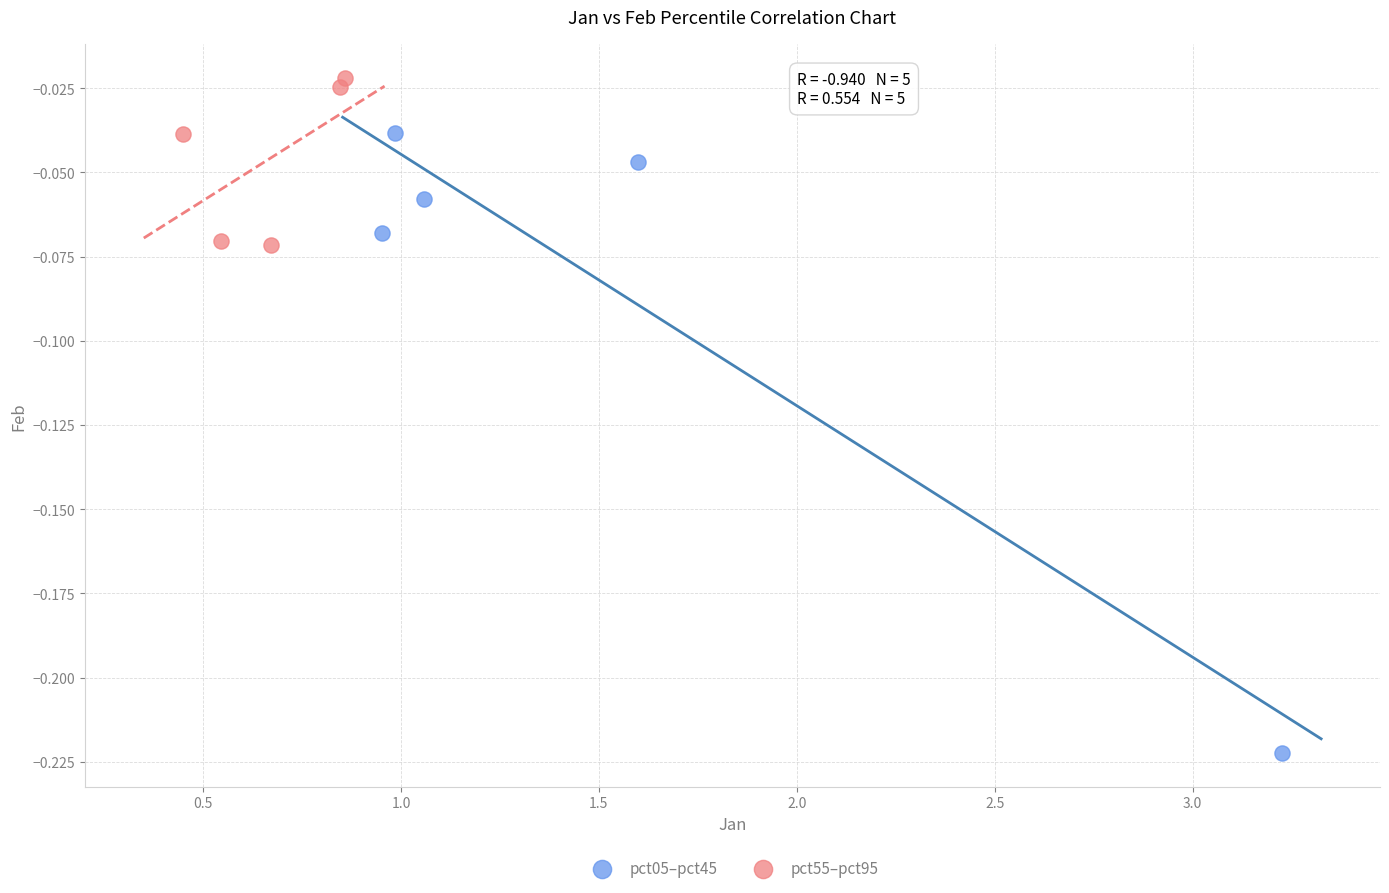

What are all the series names shown in the legend?

pct05–pct45, pct55–pct95